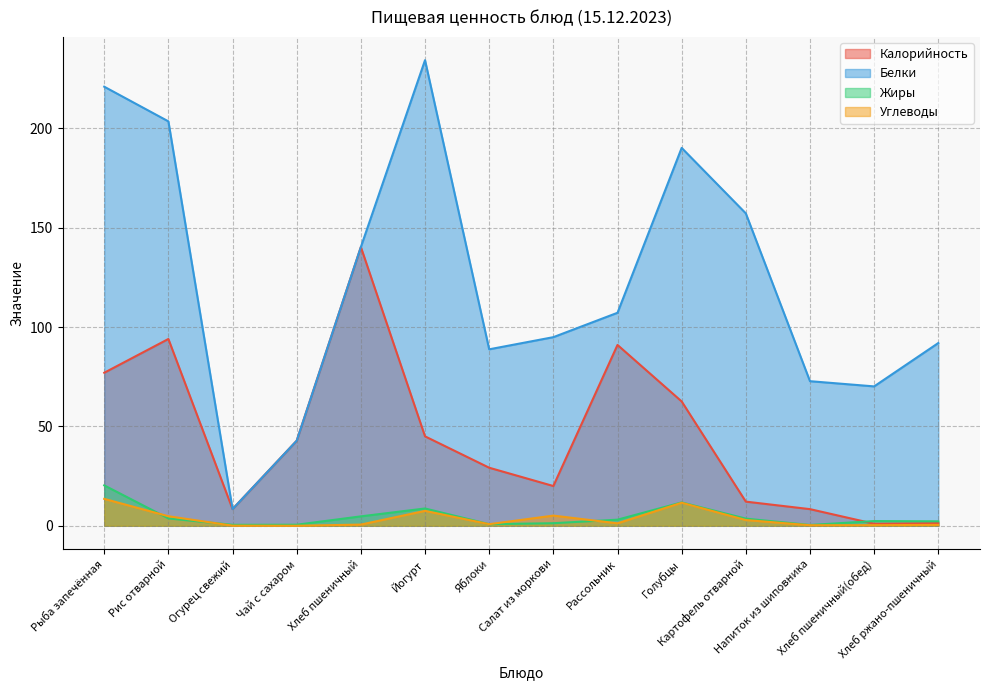

True or false: Белки has a value of 114.9 at Голубцы.

False